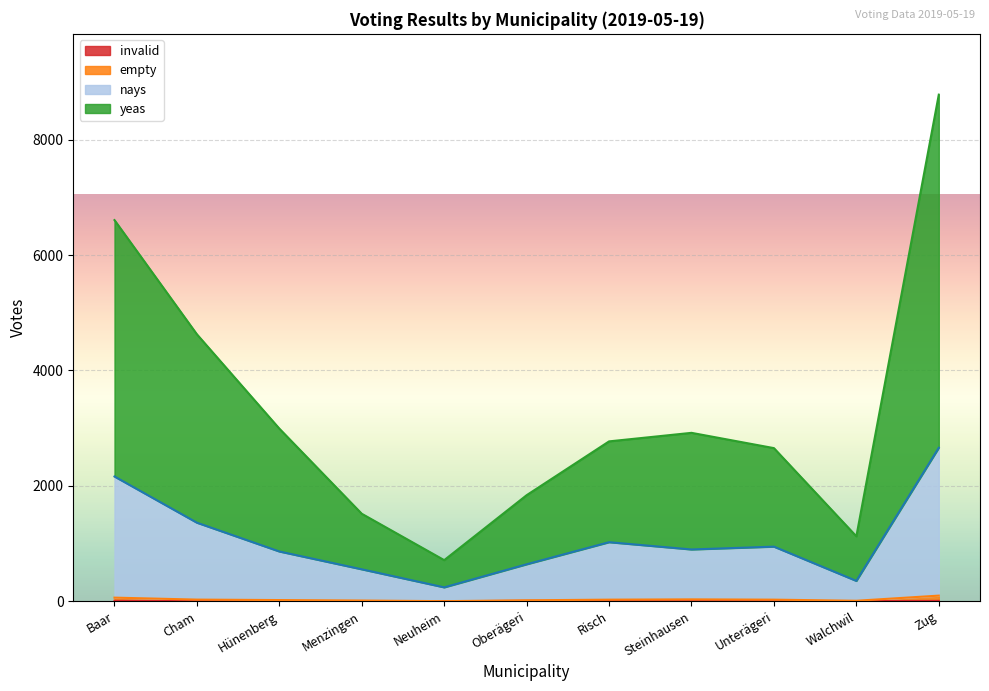

Is it true that yeas equals 667 at Steinhausen?

False